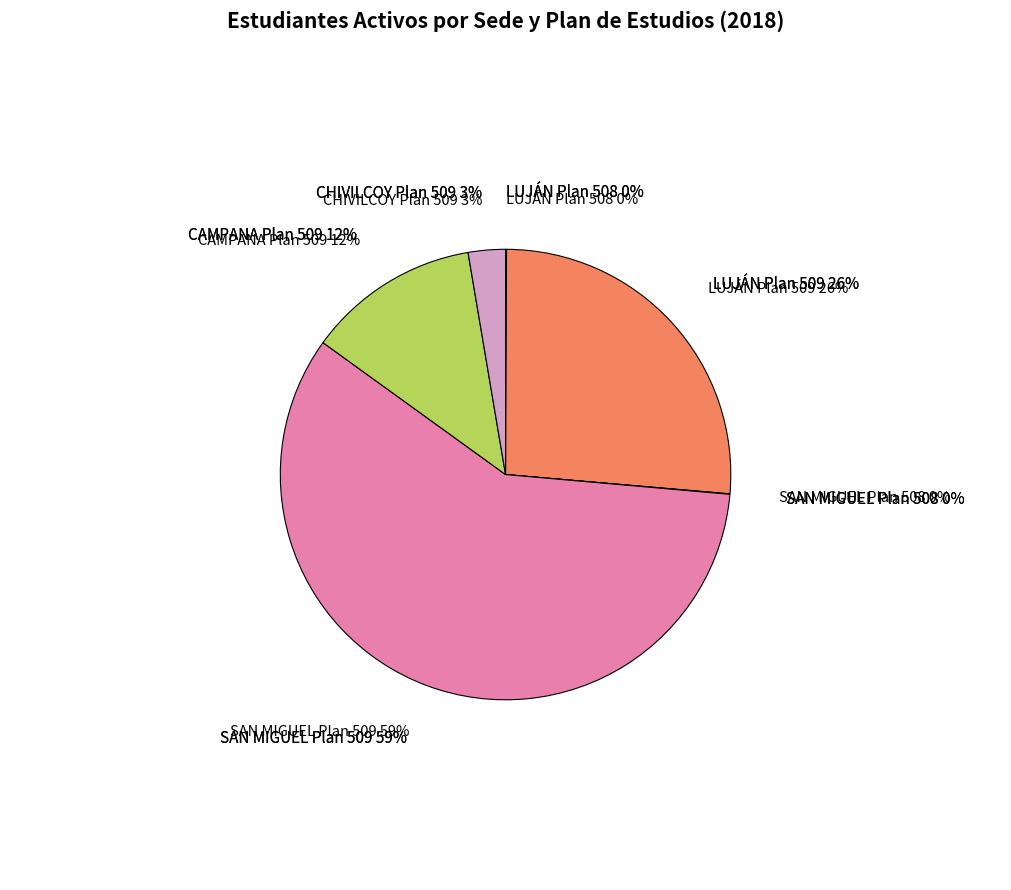

Which slice is the smallest?

SAN MIGUEL Plan 508